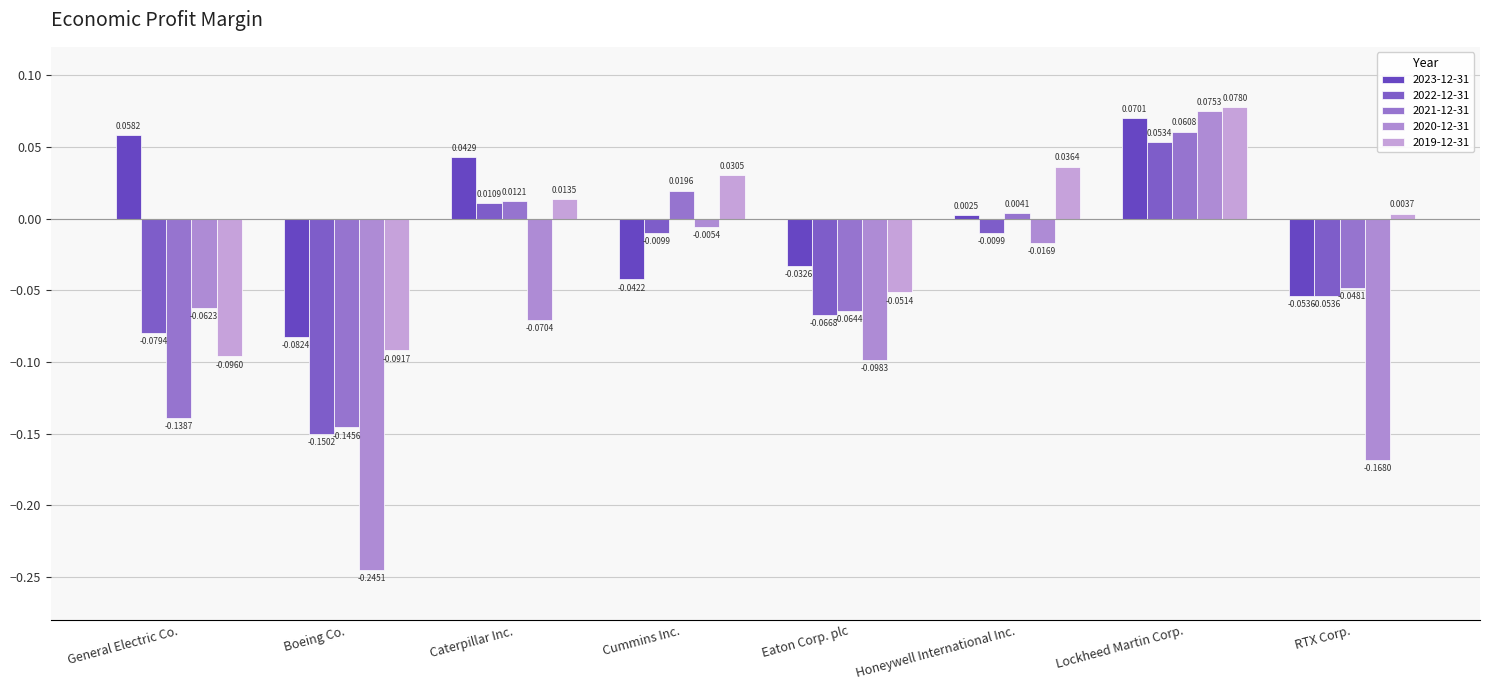

What are all the series names shown in the legend?

2023-12-31, 2022-12-31, 2021-12-31, 2020-12-31, 2019-12-31